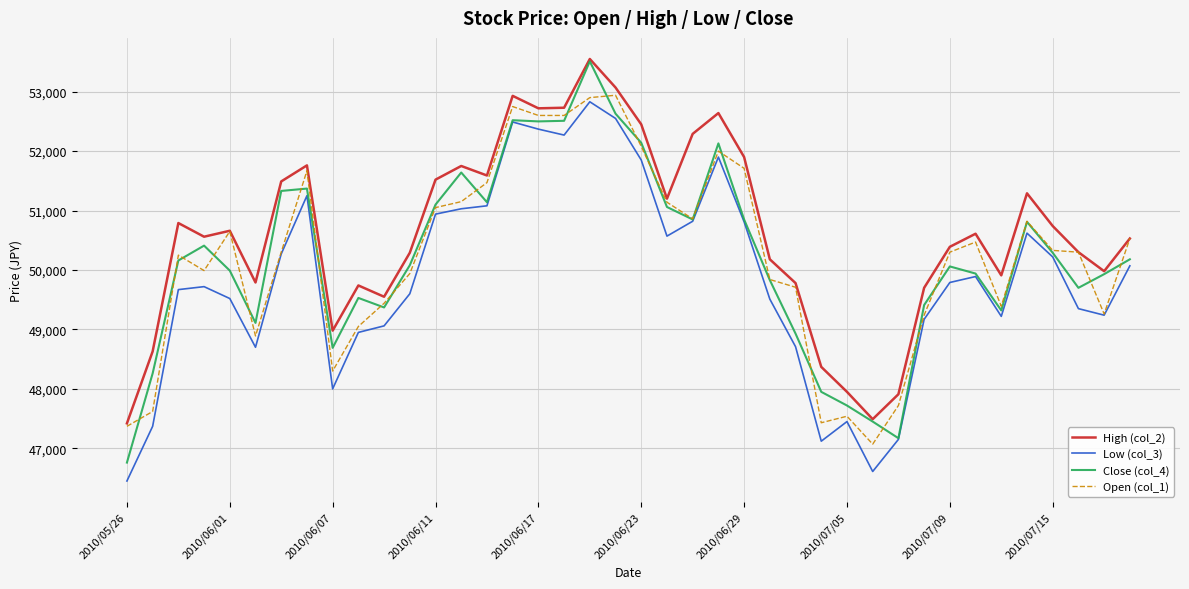

Which series has the largest total across all categories?

High (col_2)